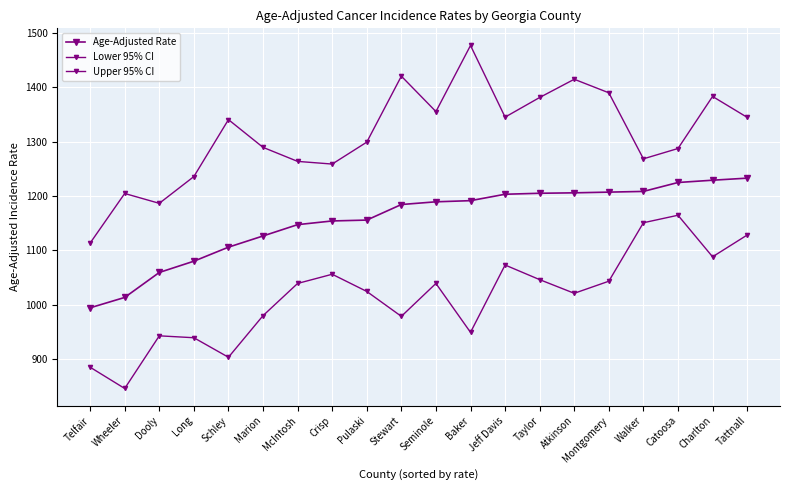

Reading left to right, list all the values displayed in this chart.

Age-Adjusted Rate: 994.4	1013.5	1059.4	1080.1	1105.9	1126.5	1147.3	1154.1	1155.7	1184.3	1189.3	1191.4	1203.2	1205.0	1205.8	1207.1	1208.4	1224.8	1229.0	1232.8
Lower 95% CI: 885.2	846.1	942.9	939.4	903.5	980.0	1039.2	1056.1	1024.5	978.7	1039.2	949.3	1073.1	1046.2	1021.1	1043.3	1150.8	1164.6	1088.2	1128.2
Upper 95% CI: 1113.4	1204.6	1186.5	1235.7	1340.4	1289.4	1263.6	1258.7	1299.0	1420.3	1355.2	1476.7	1345.0	1381.1	1414.6	1389.7	1268.3	1287.3	1383.0	1344.6